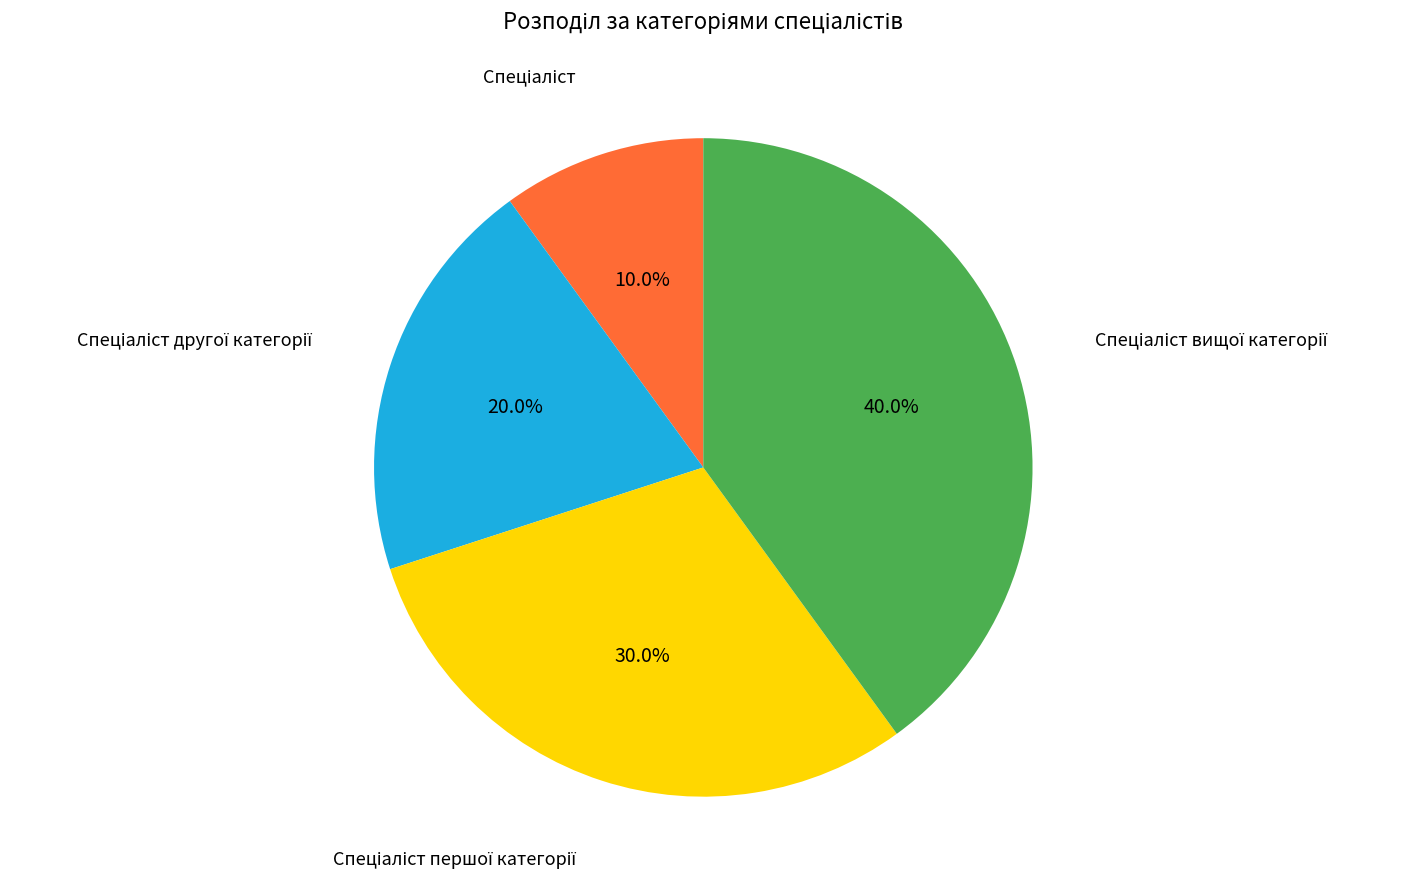

Is there any slice that represents more than half of the pie?

No